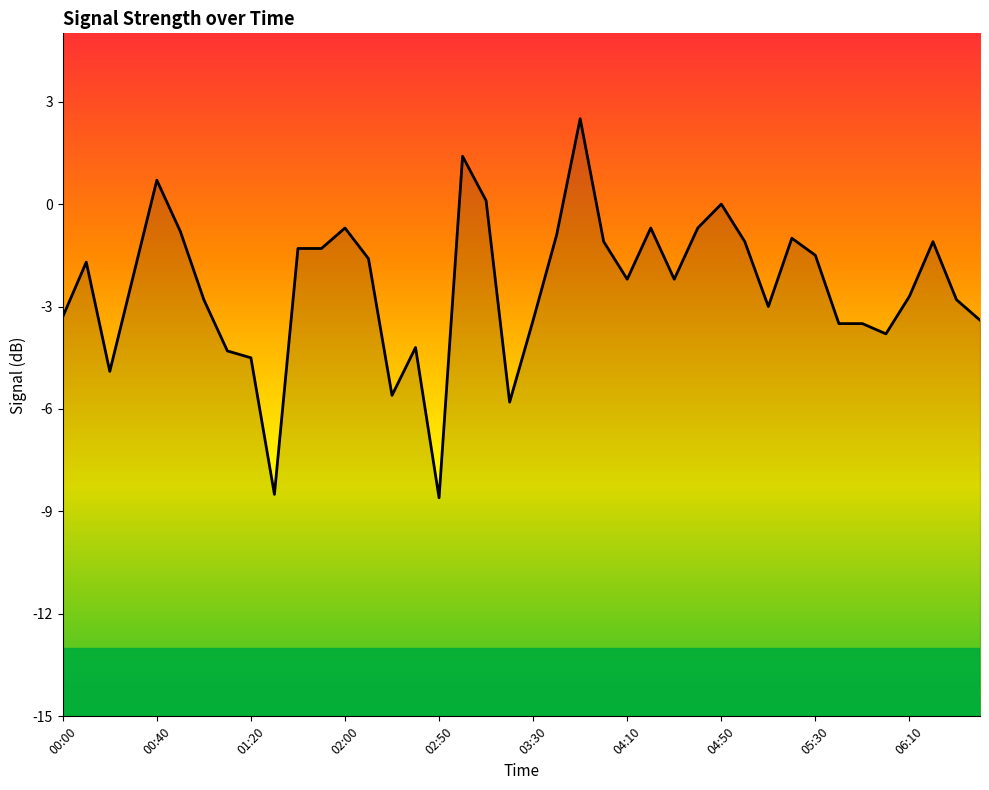

What is the maximum value shown in the chart?

2.5